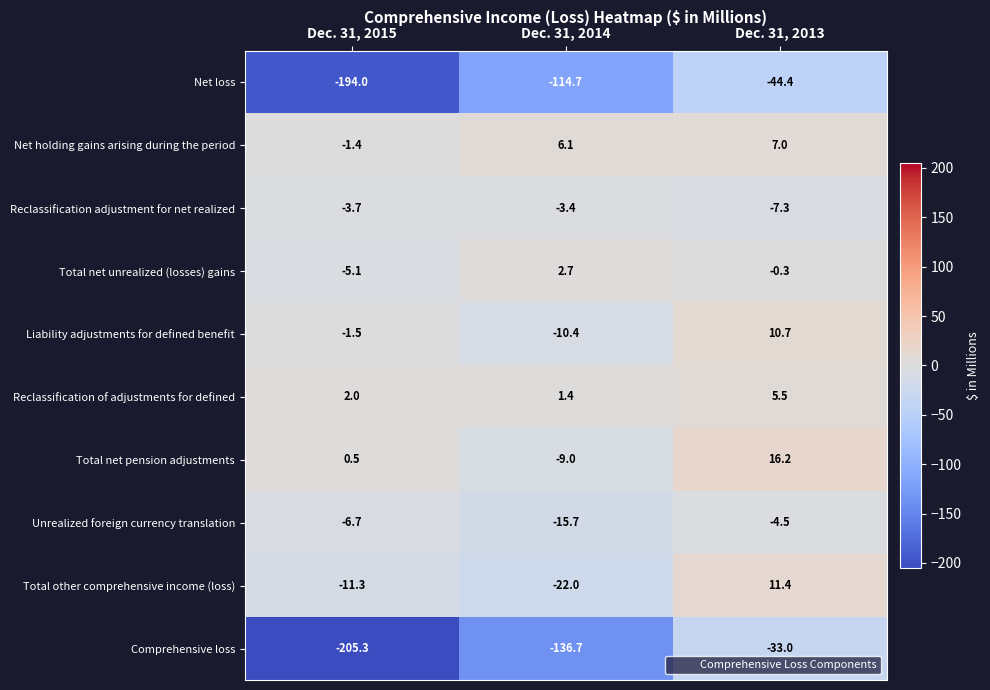

Reading left to right, transcribe all the data shown in this chart.

Net loss: Dec. 31, 2015=-194.0	Dec. 31, 2014=-114.7	Dec. 31, 2013=-44.4
Net holding gains arising during the period: Dec. 31, 2015=-1.4	Dec. 31, 2014=6.1	Dec. 31, 2013=7.0
Reclassification adjustment for net realized: Dec. 31, 2015=-3.7	Dec. 31, 2014=-3.4	Dec. 31, 2013=-7.3
Total net unrealized (losses) gains: Dec. 31, 2015=-5.1	Dec. 31, 2014=2.7	Dec. 31, 2013=-0.3
Liability adjustments for defined benefit: Dec. 31, 2015=-1.5	Dec. 31, 2014=-10.4	Dec. 31, 2013=10.7
Reclassification of adjustments for defined: Dec. 31, 2015=2.0	Dec. 31, 2014=1.4	Dec. 31, 2013=5.5
Total net pension adjustments: Dec. 31, 2015=0.5	Dec. 31, 2014=-9.0	Dec. 31, 2013=16.2
Unrealized foreign currency translation: Dec. 31, 2015=-6.7	Dec. 31, 2014=-15.7	Dec. 31, 2013=-4.5
Total other comprehensive income (loss): Dec. 31, 2015=-11.3	Dec. 31, 2014=-22.0	Dec. 31, 2013=11.4
Comprehensive loss: Dec. 31, 2015=-205.3	Dec. 31, 2014=-136.7	Dec. 31, 2013=-33.0